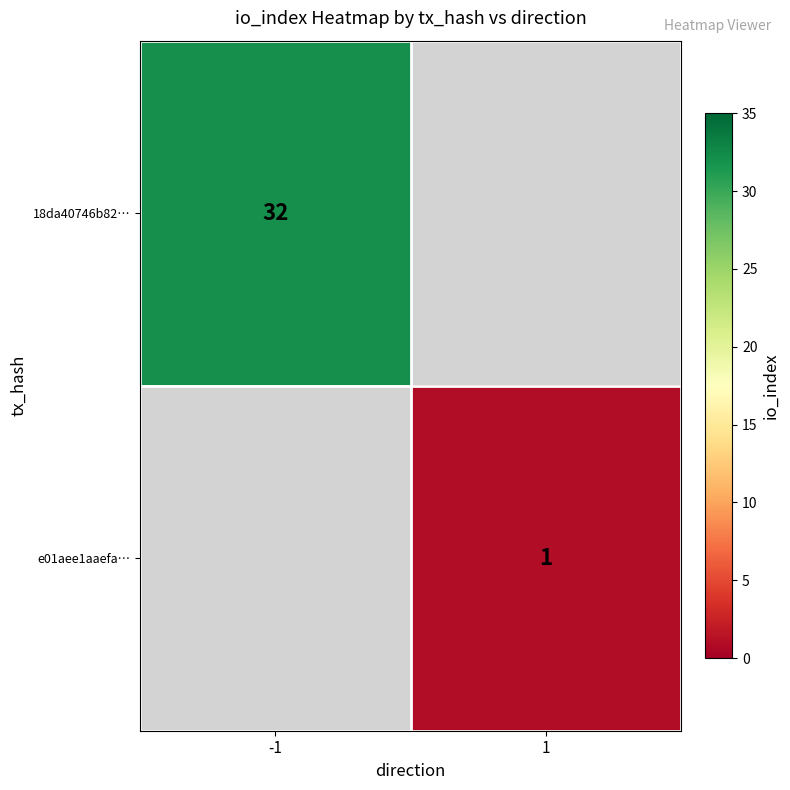

Count the number of categories in the chart.

2